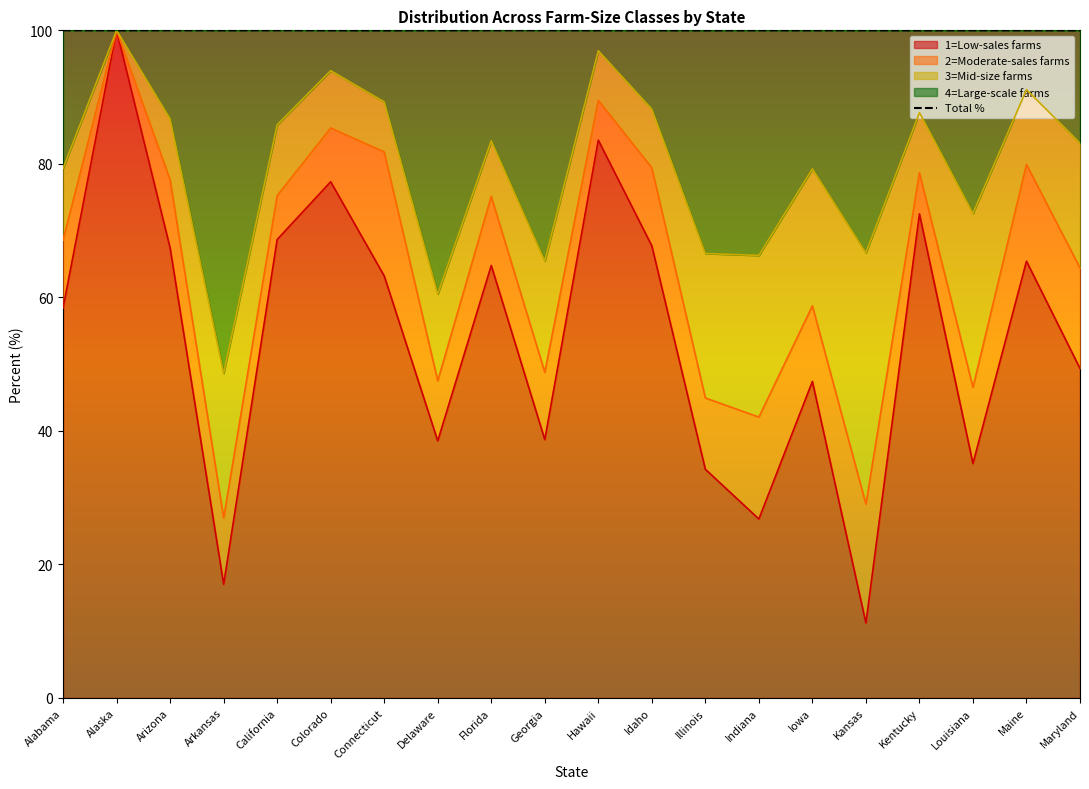

What is the label of the 20th point from the right?

Alabama